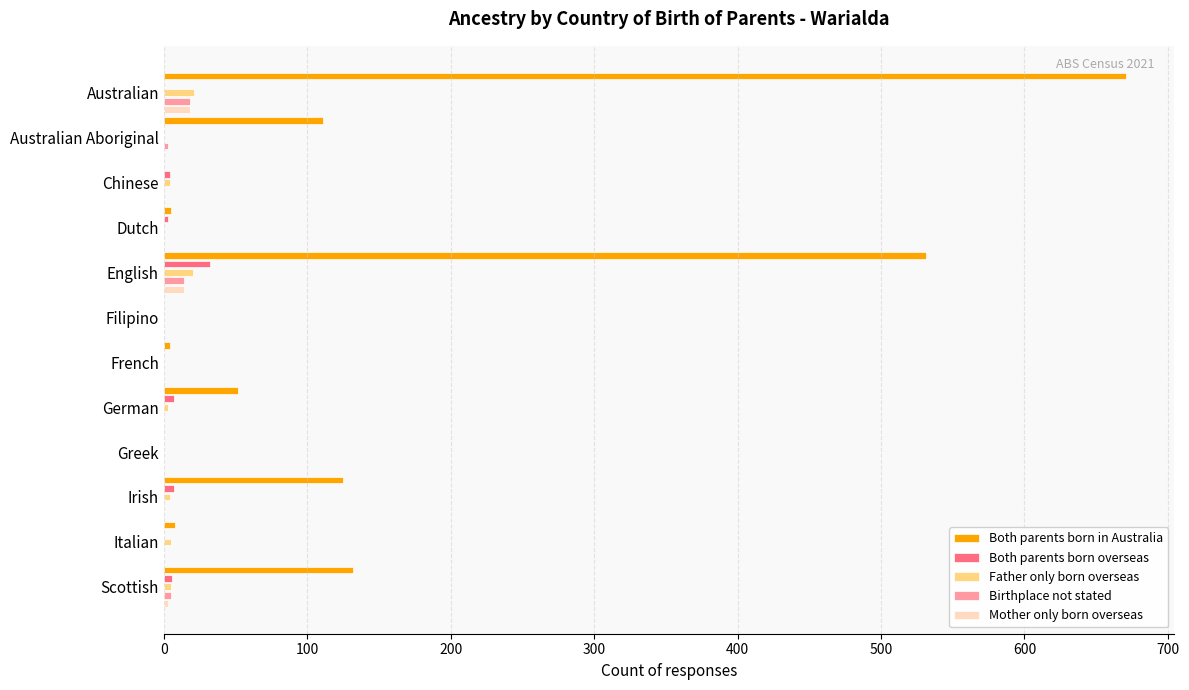

At which category is the sum across all series the highest?

Australian